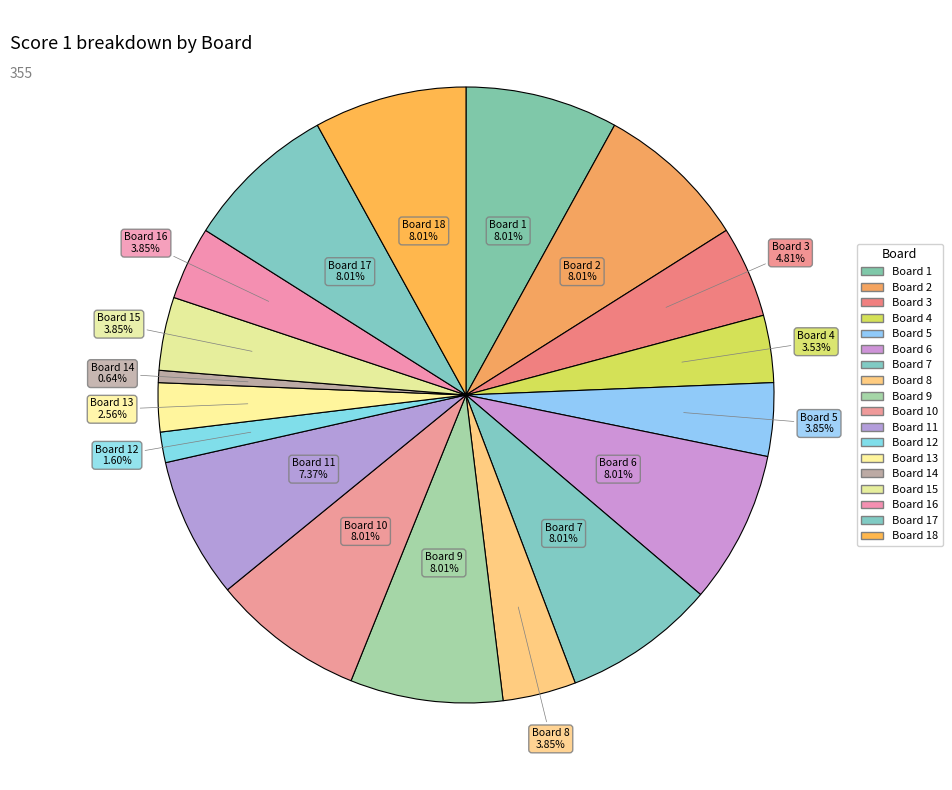

Count the number of slices in the pie.

18